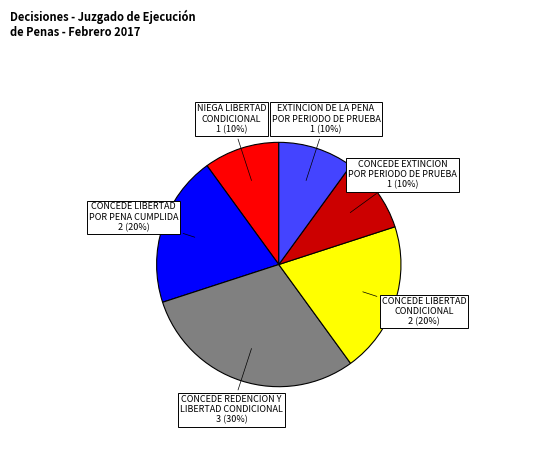

How many segments does this pie chart have?

6